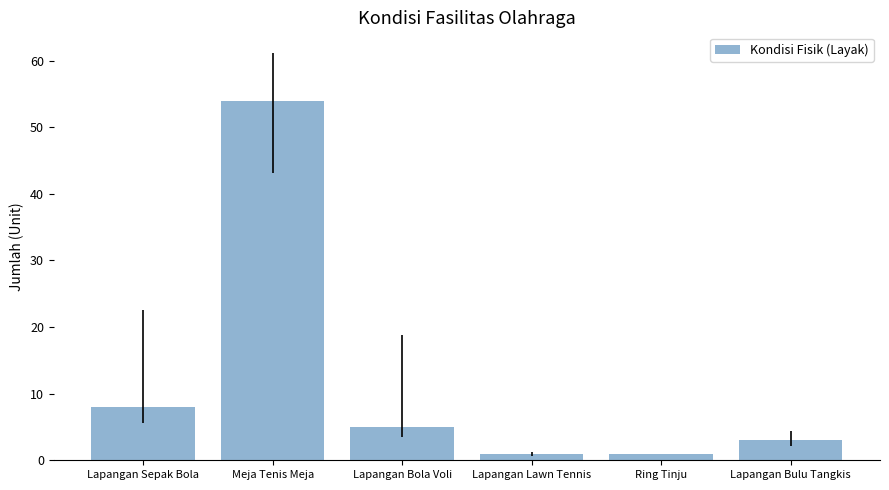

Is it true that the value at Ring Tinju is 1?

True